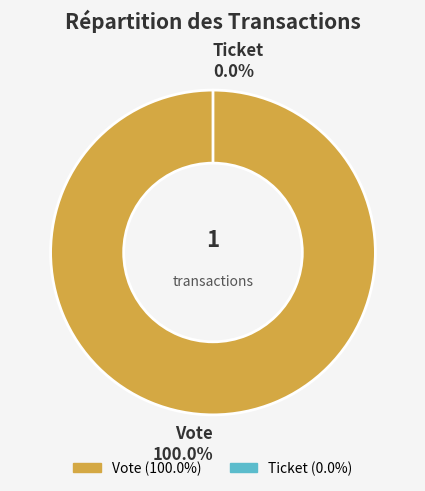

Which has a higher value, Ticket or Vote?

Vote